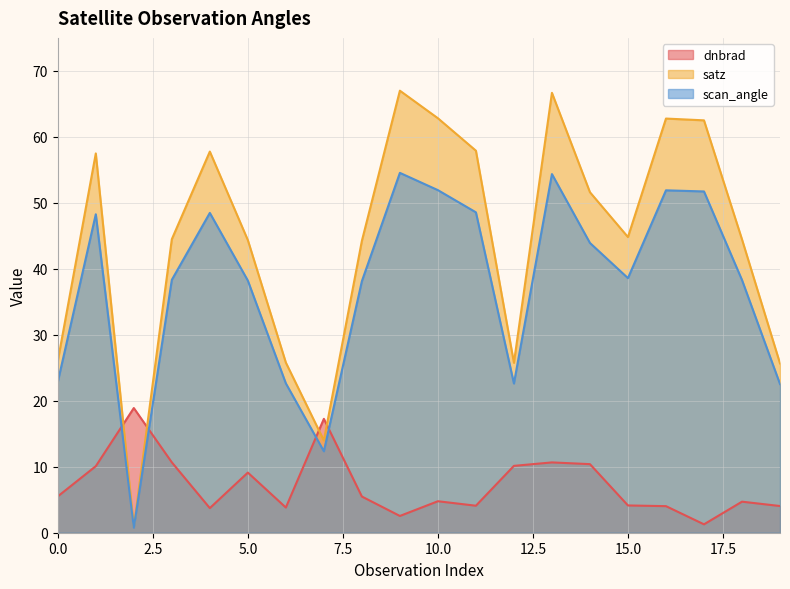

At which label is dnbrad closest to 10?

1